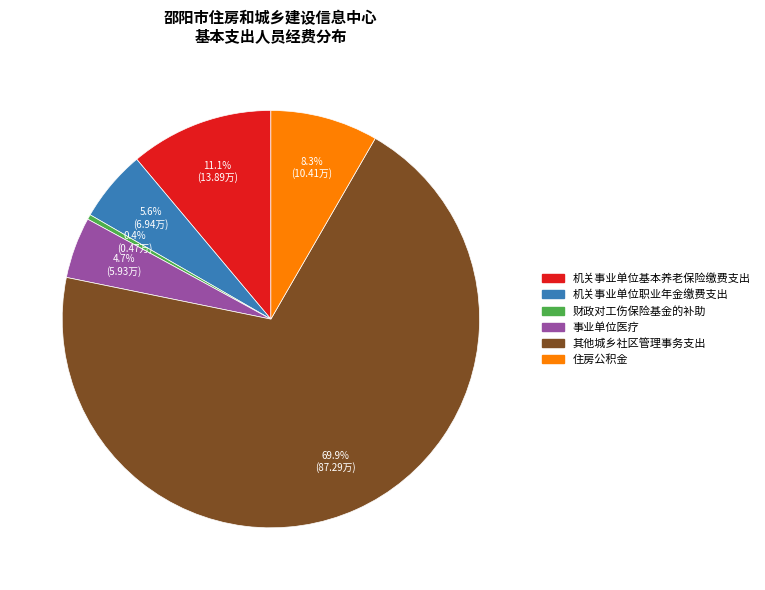

What percentage is NOT represented by 机关事业单位基本养老保险缴费支出?

88.9%